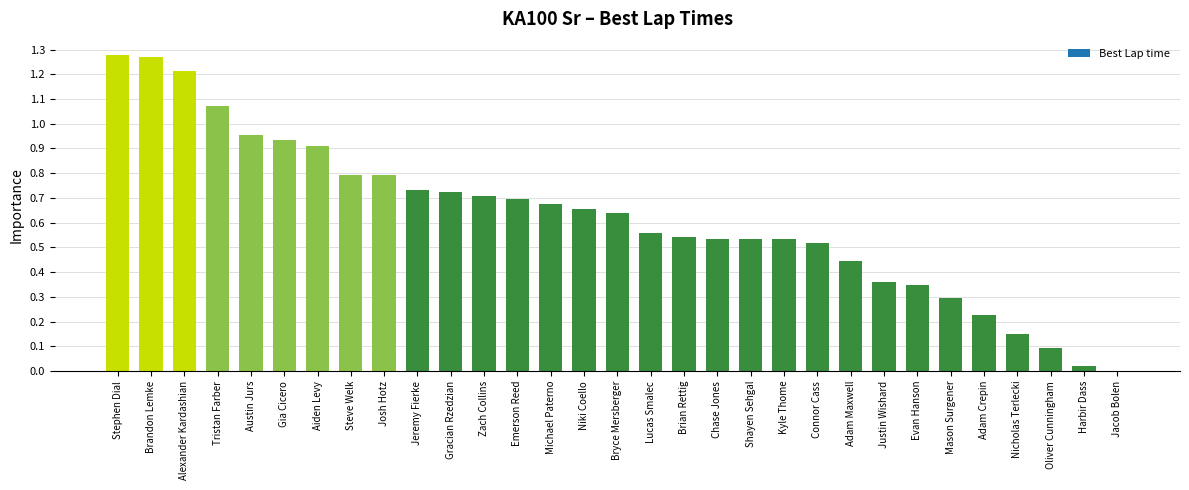

What is the sum of all values?

19.2